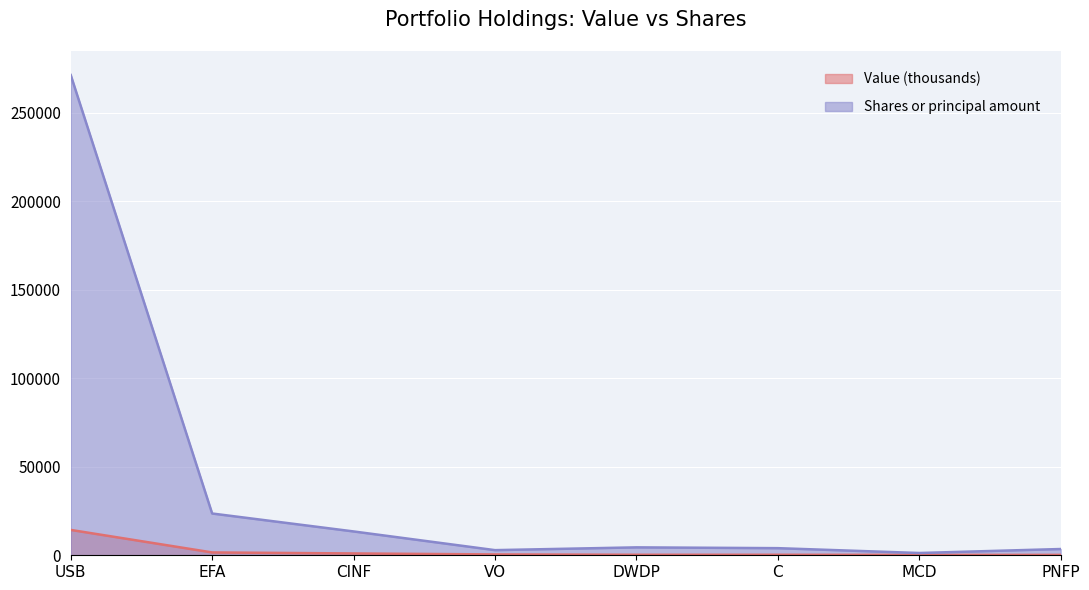

List the labels in order of Value (thousands) value, smallest first.

PNFP, MCD, DWDP, C, VO, CINF, EFA, USB